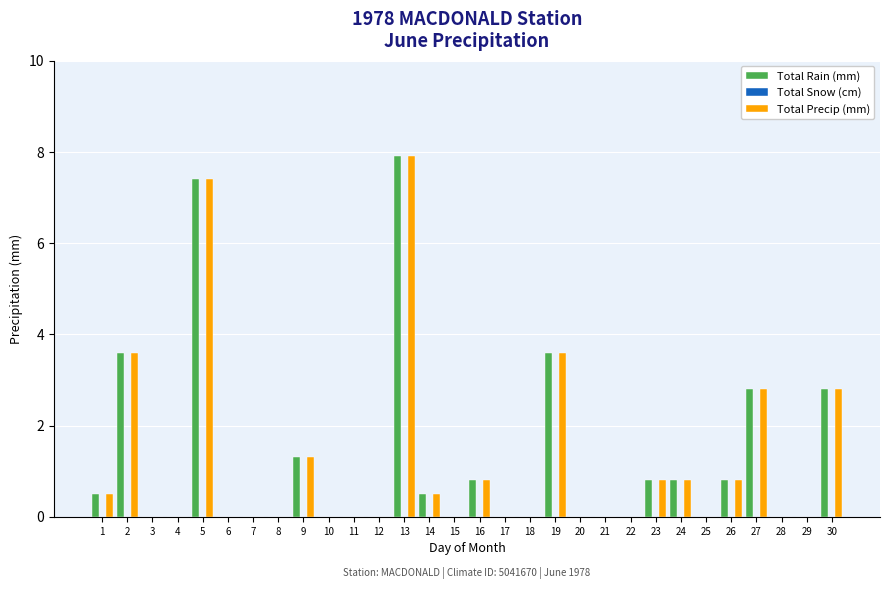

At which category is the sum across all series the highest?

13